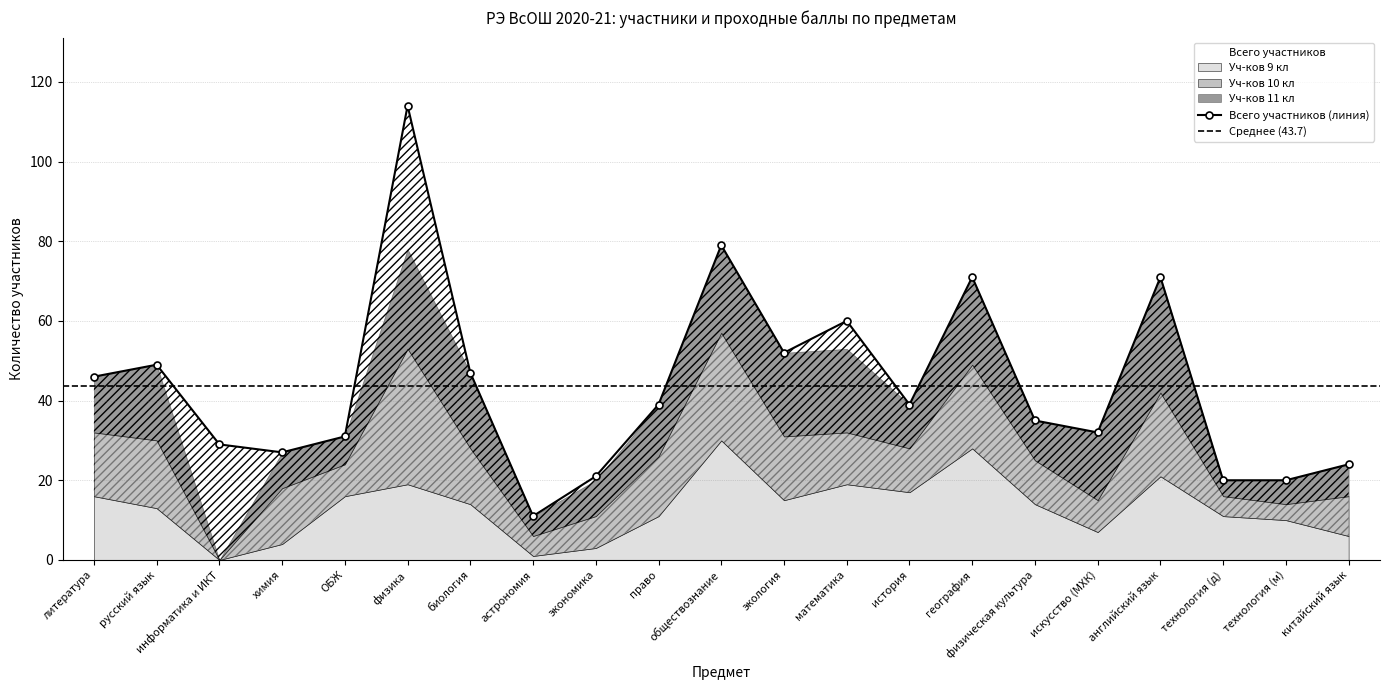

The value of Всего участников at биология is 66. True or false?

False